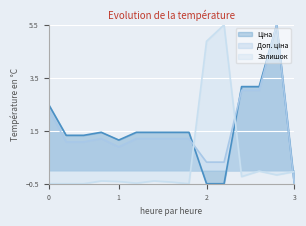

What is the total value across all series at 1?

1.6